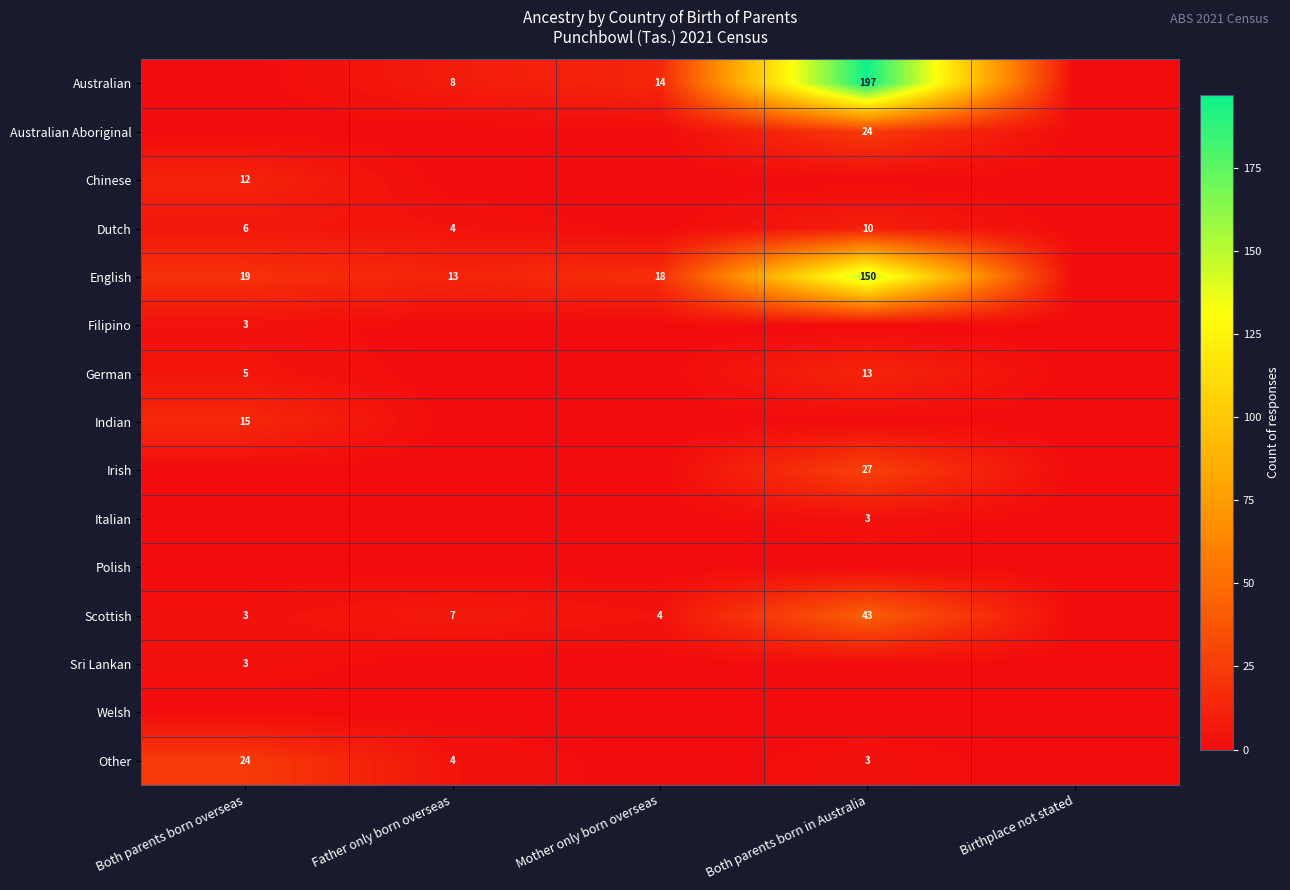

The value of Dutch at Both parents born in Australia is 10. True or false?

True